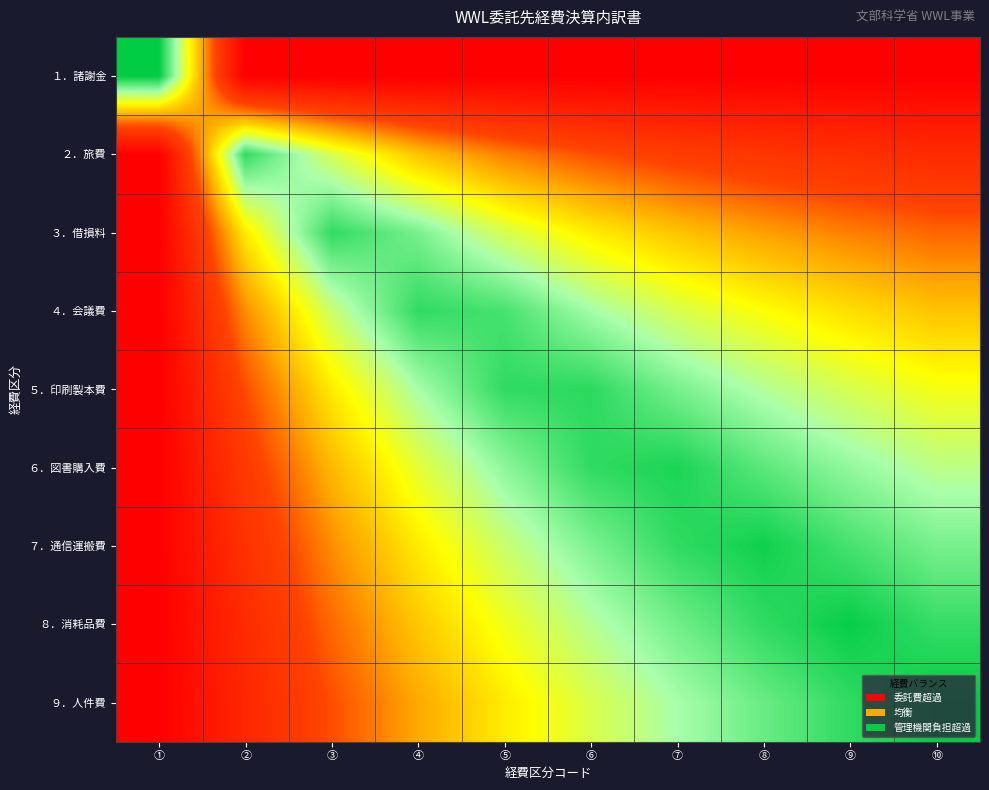

Count the number of data series in this chart.

9